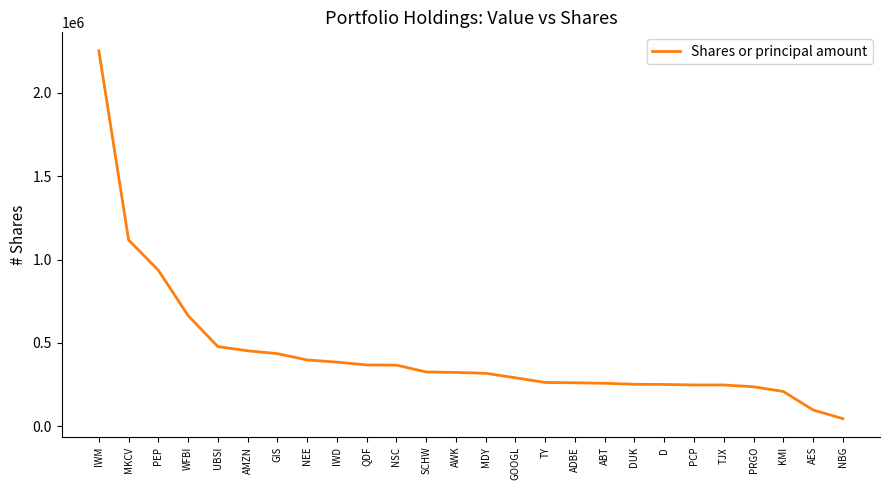

At which label is the value closest to 1149500?

MKCV